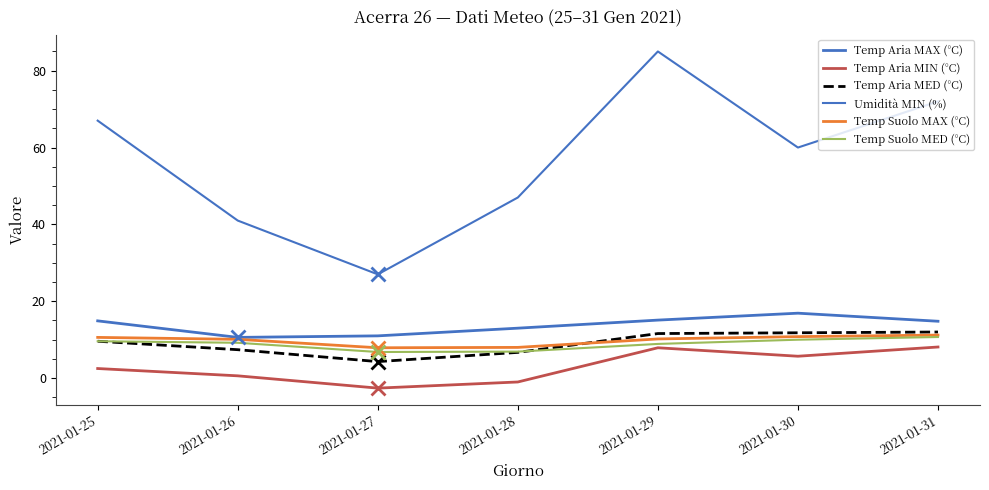

True or false: Temp Aria MIN (°C) and Temp Aria MAX (°C) cross at least once.

False